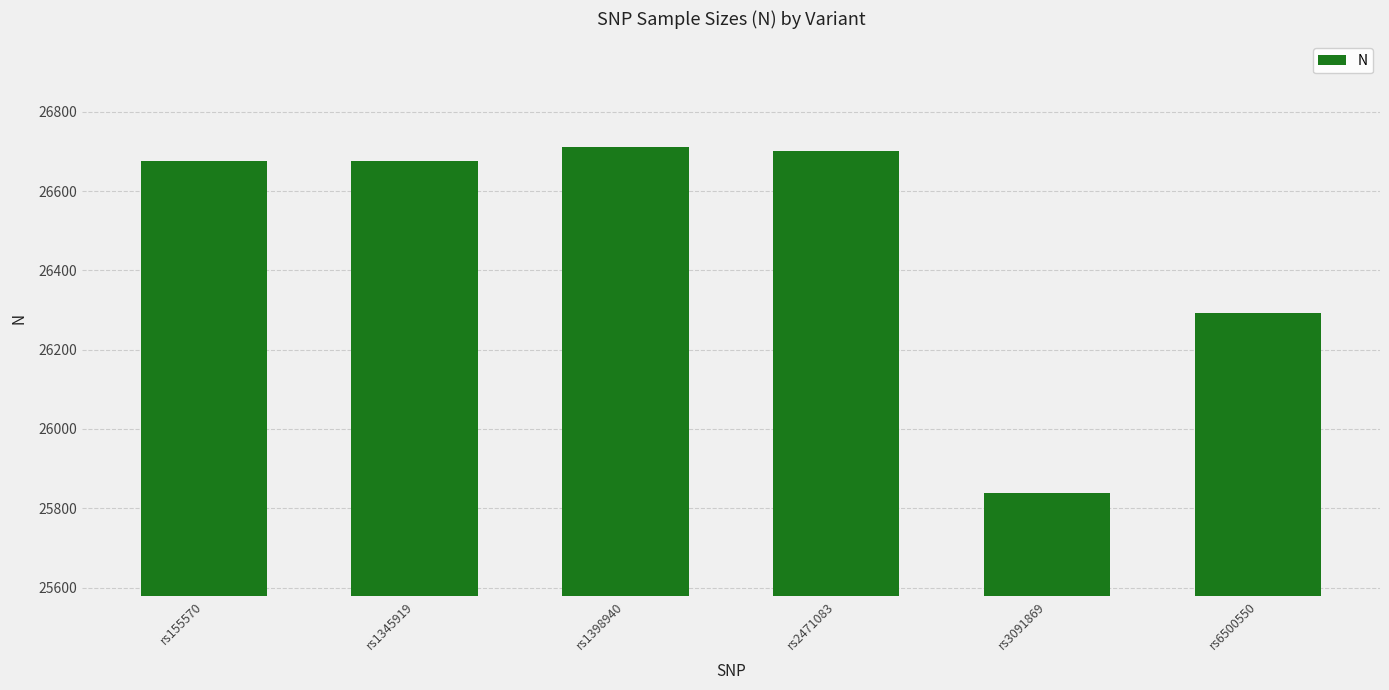

What is the greatest value displayed?

26711